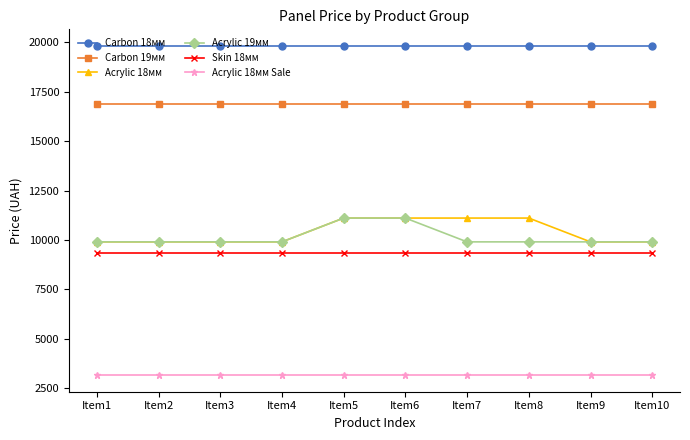

How many categories are shown in the chart?

10